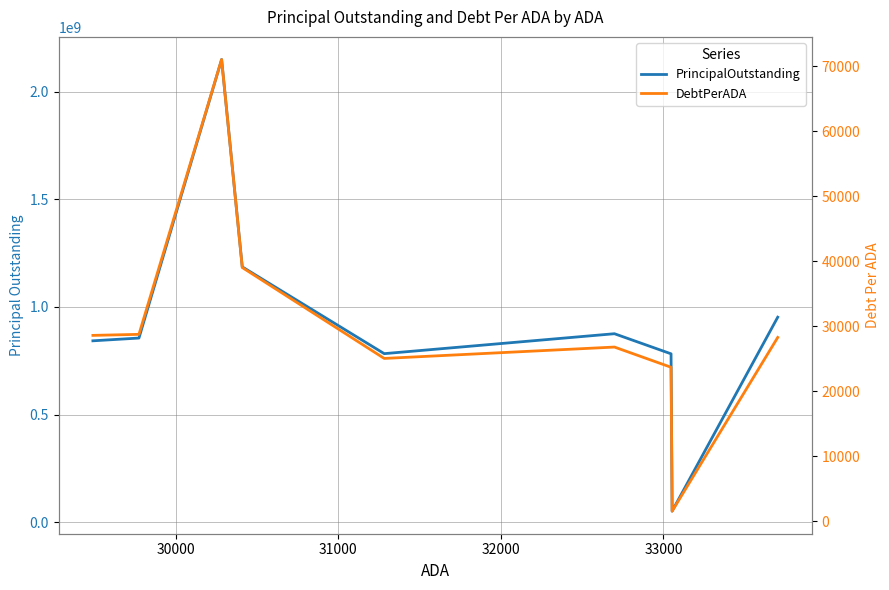

True or false: DebtPerADA and PrincipalOutstanding cross at least once.

False